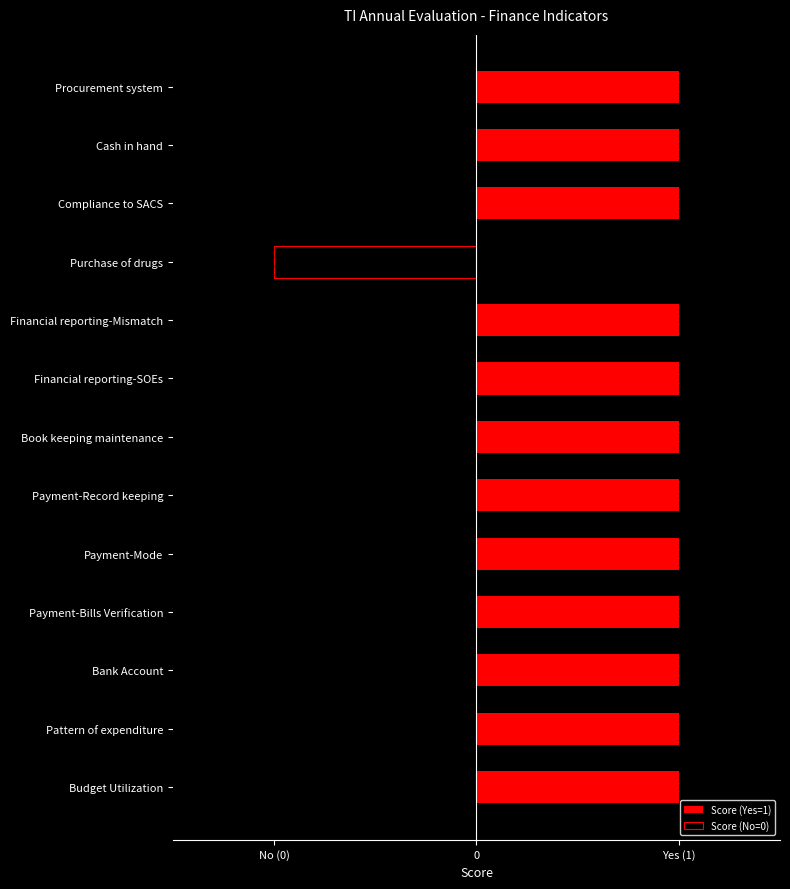

The Score (No=0) series shows 0 at Payment-Bills Verification. True or false?

False